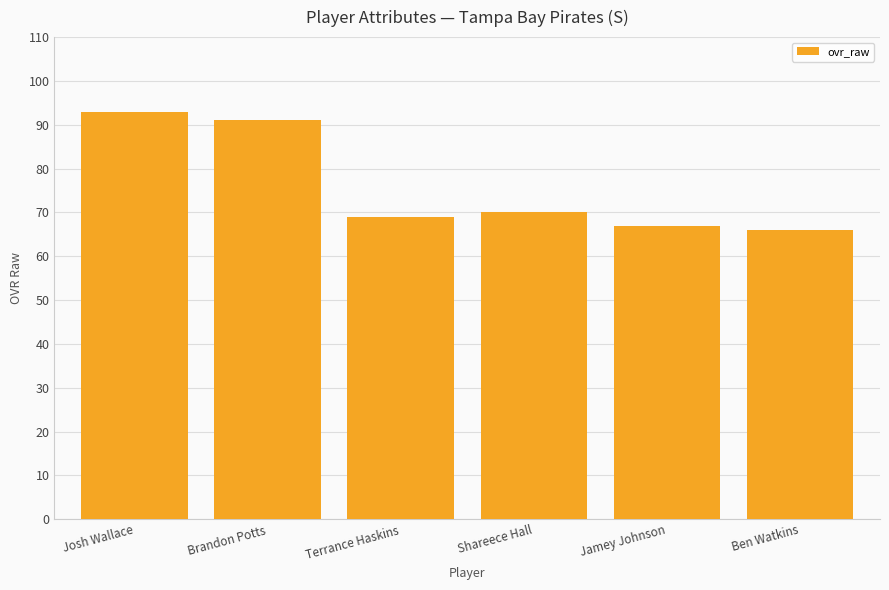

What is the label of the 4th bar from the left?

Shareece Hall